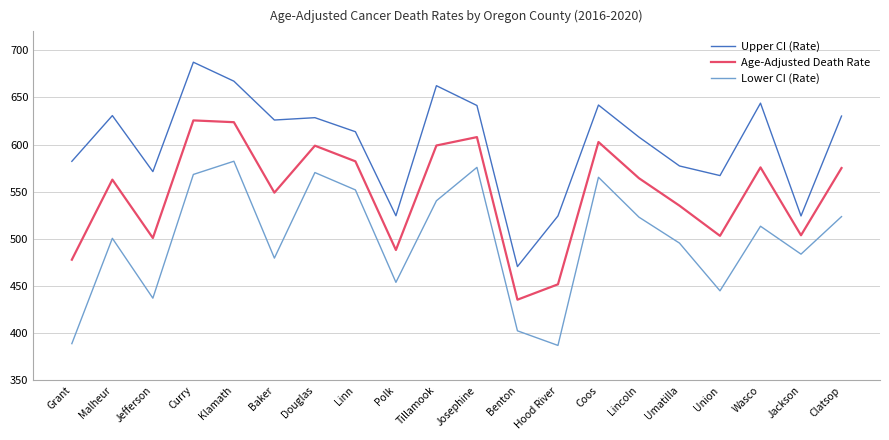

Where is Upper CI (Rate) nearest to the value 578?

Umatilla